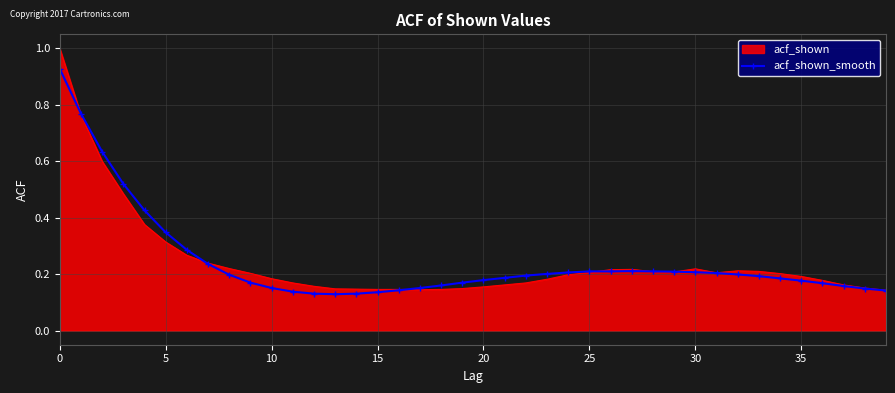

Which series has the largest range (max minus min)?

acf_shown